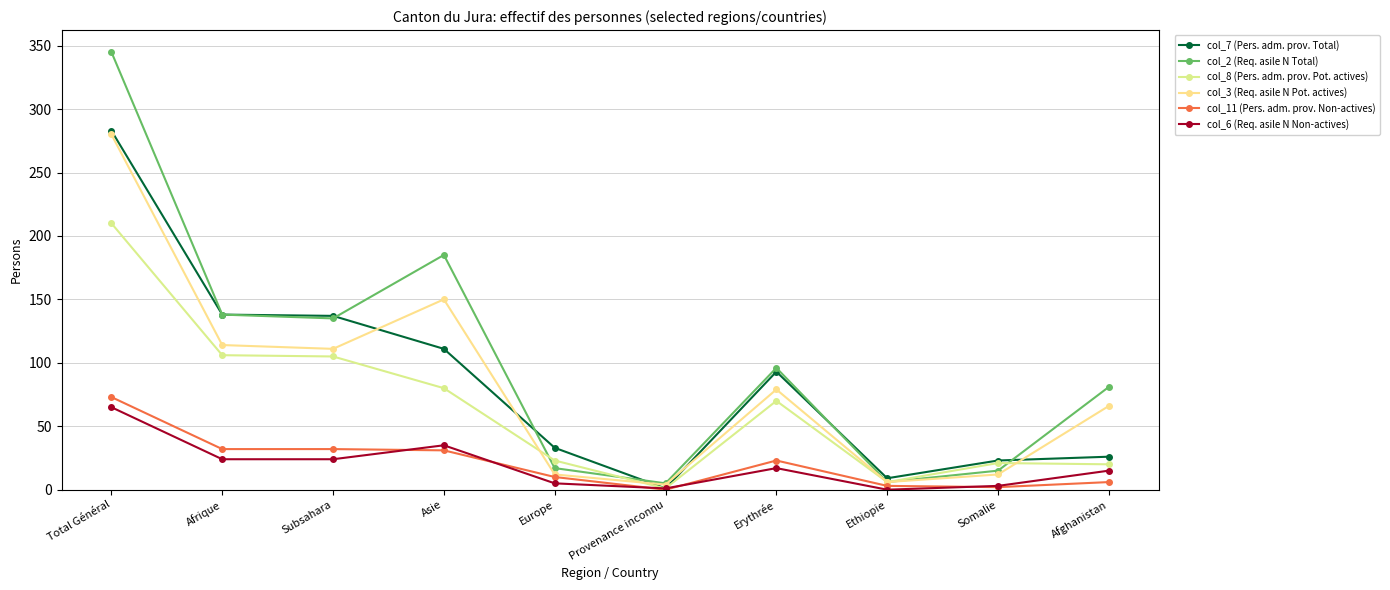

Does the chart have visible grid lines?

Yes